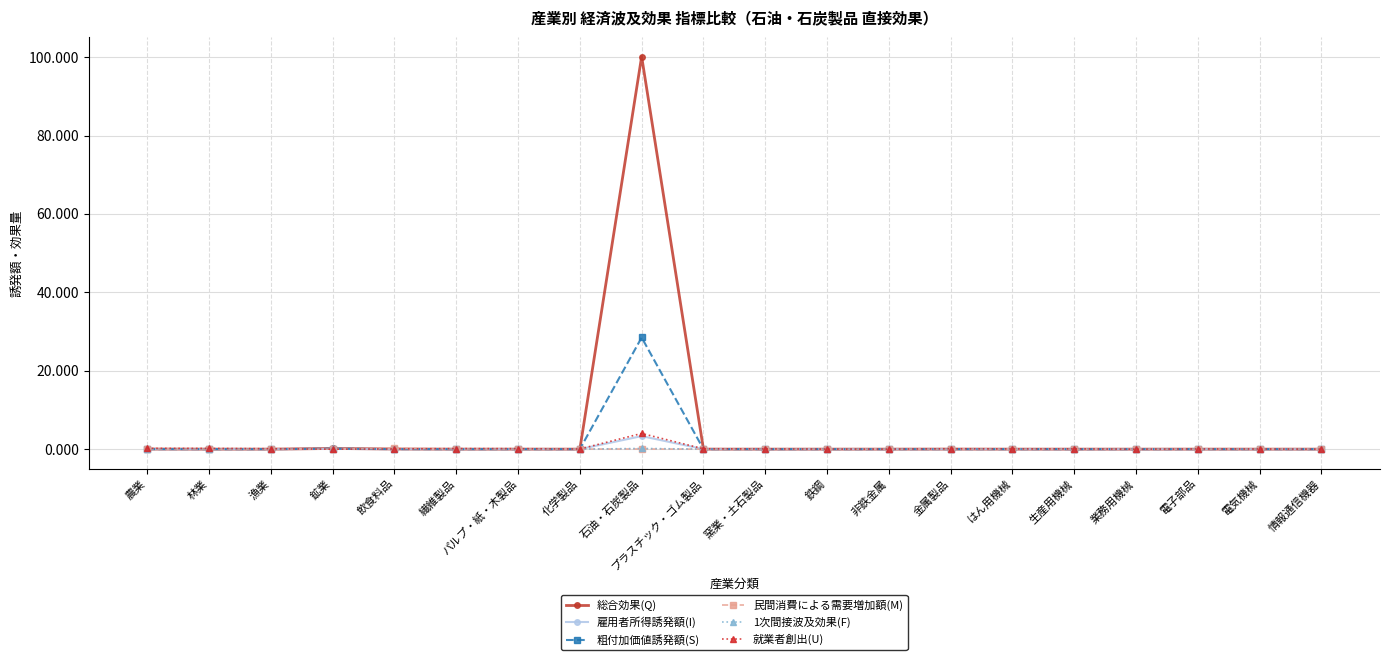

True or false: 総合効果(Q) has more than 2 interior local peaks.

True